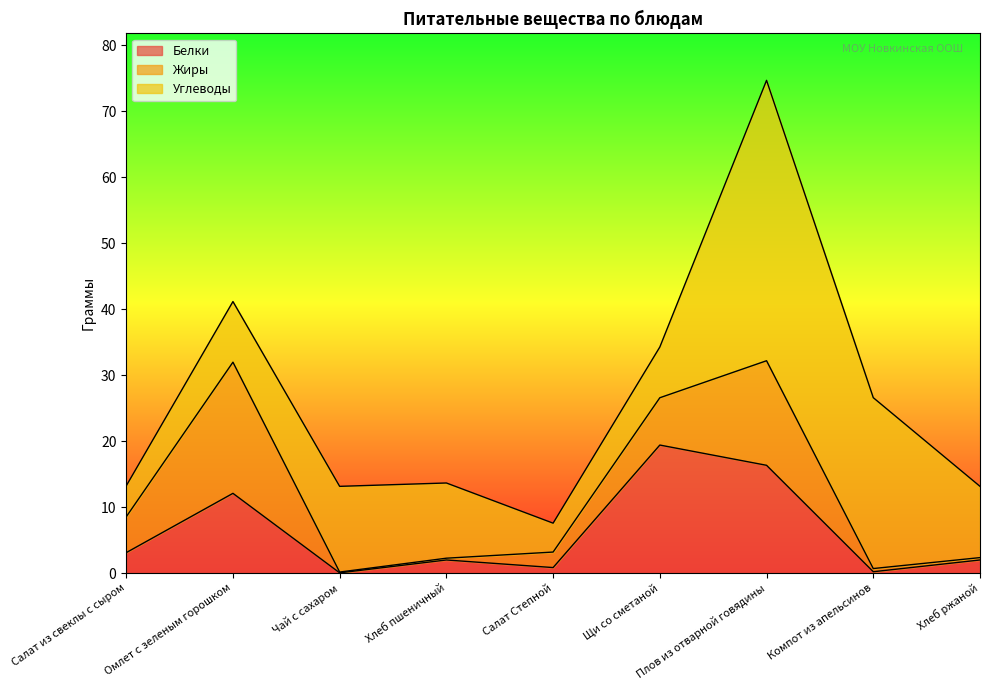

Reading left to right, extract all data points from this chart.

Белки: Салат из свеклы с сыром=3.1	Омлет с зеленым горошком=12.1	Чай с сахаром=0.0	Хлеб пшеничный=2.0	Салат Степной=0.8	Щи со сметаной=19.4	Плов из отварной говядины=16.3	Компот из апельсинов=0.2	Хлеб ржаной=2.0
Жиры: Салат из свеклы с сыром=5.4	Омлет с зеленым горошком=19.9	Чай с сахаром=0.1	Хлеб пшеничный=0.3	Салат Степной=2.4	Щи со сметаной=7.2	Плов из отварной говядины=15.8	Компот из апельсинов=0.5	Хлеб ржаной=0.4
Углеводы: Салат из свеклы с сыром=4.7	Омлет с зеленым горошком=9.2	Чай с сахаром=13.0	Хлеб пшеничный=11.4	Салат Степной=4.4	Щи со сметаной=7.7	Плов из отварной говядины=42.5	Компот из апельсинов=25.9	Хлеб ржаной=10.8